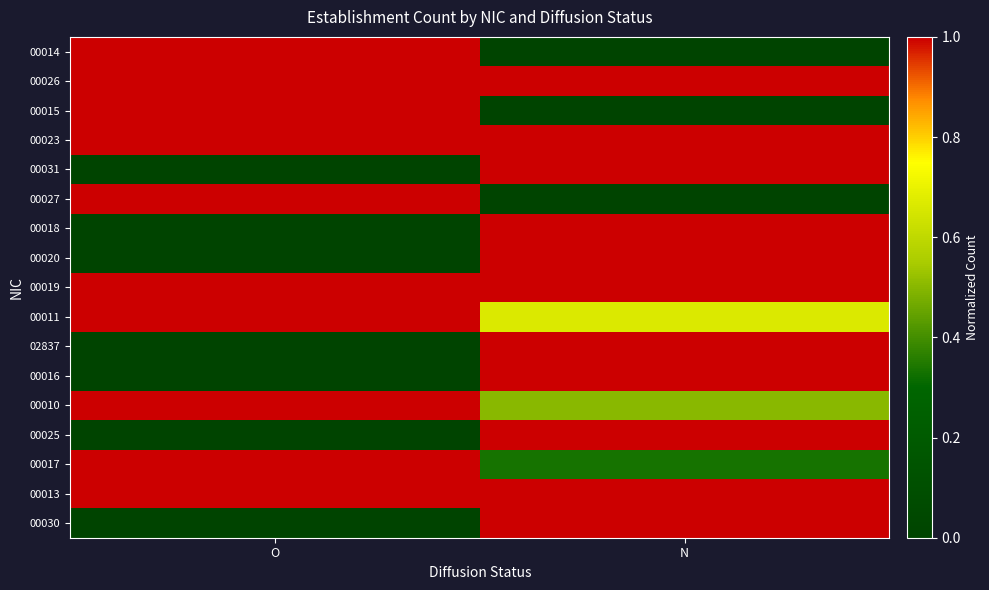

Reading right to left, extract all data points from this chart.

00014: N=0.0	O=1.0
00026: N=1.0	O=1.0
00015: N=0.0	O=1.0
00023: N=1.0	O=1.0
00031: N=1.0	O=0.0
00027: N=0.0	O=1.0
00018: N=1.0	O=0.0
00020: N=1.0	O=0.0
00019: N=1.0	O=1.0
00011: N=0.7	O=1.0
02837: N=1.0	O=0.0
00016: N=1.0	O=0.0
00010: N=0.5	O=1.0
00025: N=1.0	O=0.0
00017: N=0.3	O=1.0
00013: N=1.0	O=1.0
00030: N=1.0	O=0.0